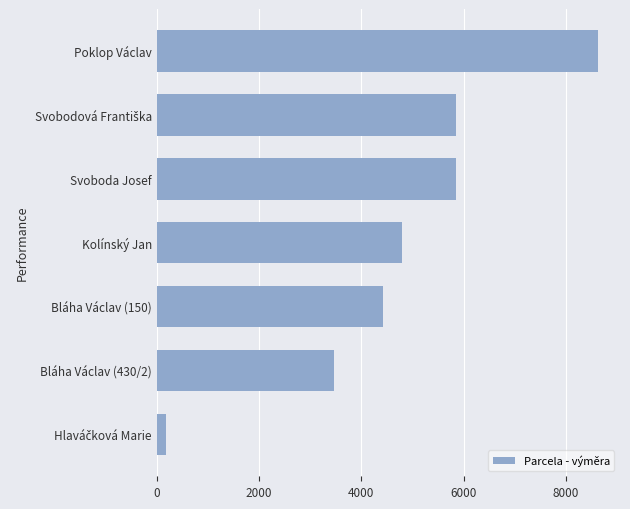

What is the sum of all values?

33217